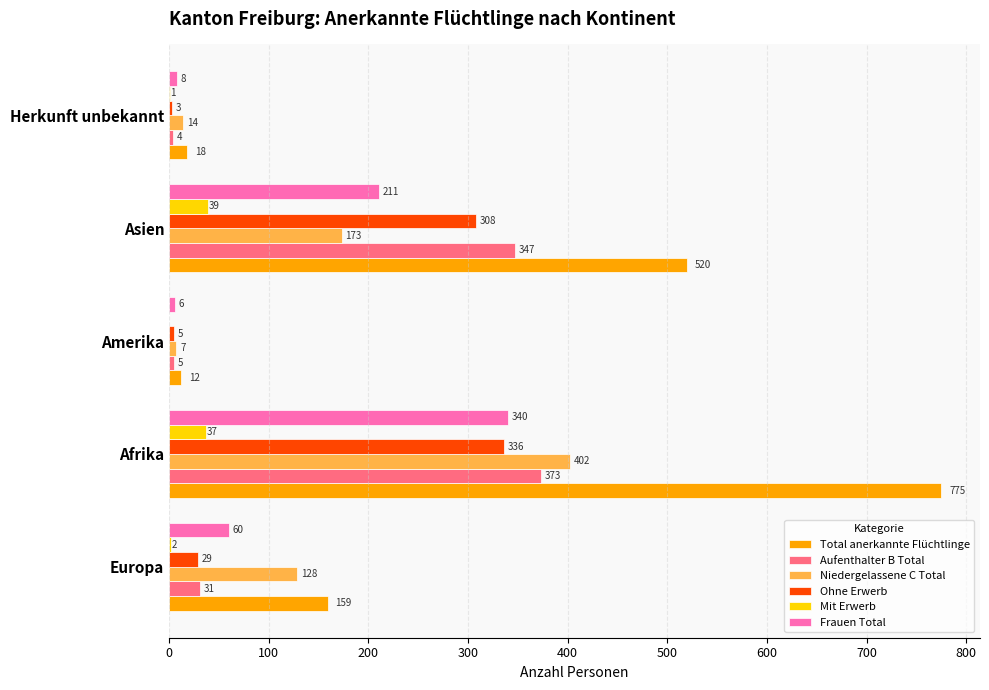

Between Afrika and Amerika, which series saw the biggest shift?

Total anerkannte Flüchtlinge